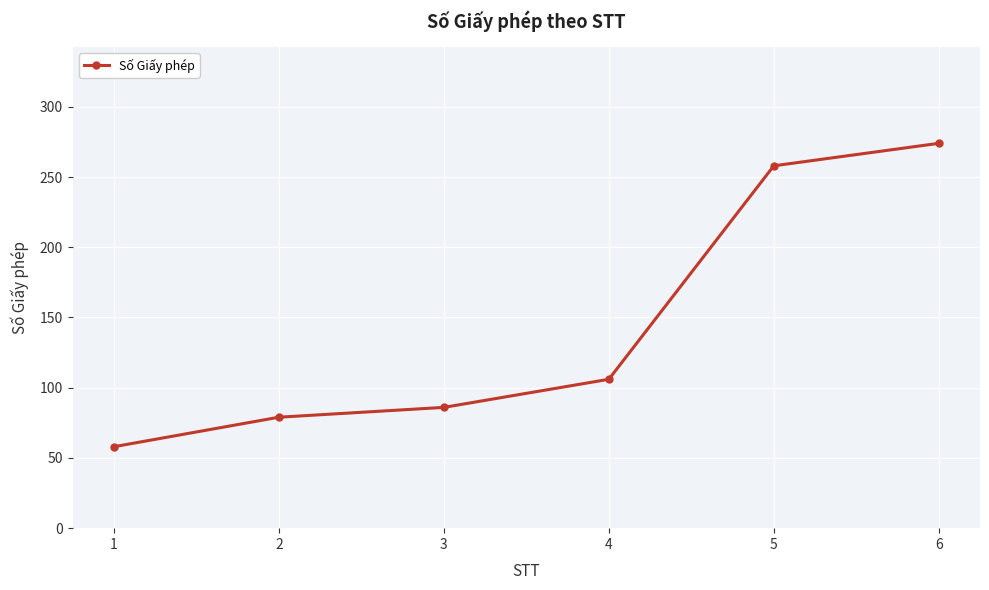

What is the ratio of the value at 4 to the value at 1?

1.8